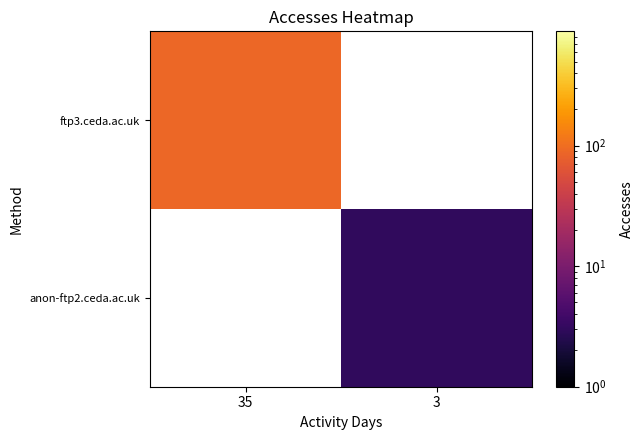

Which series has the widest spread of values?

ftp3.ceda.ac.uk